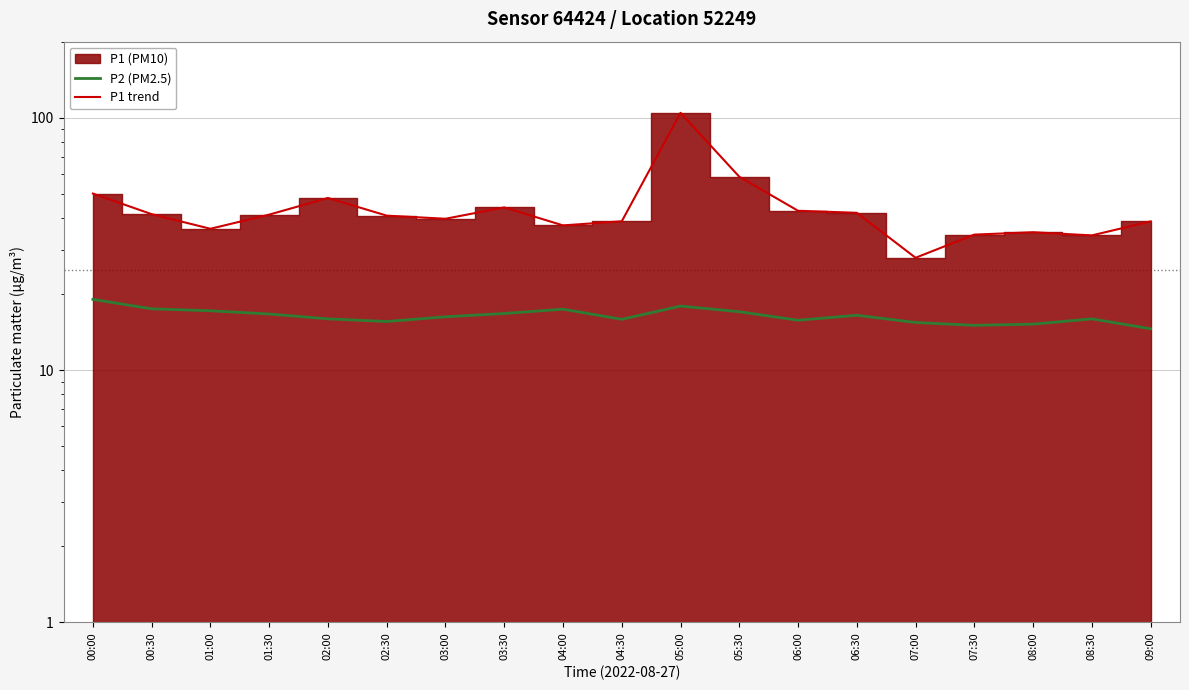

In P2 (PM2.5), how many points are higher than both neighbors (excluding endpoints)?

4